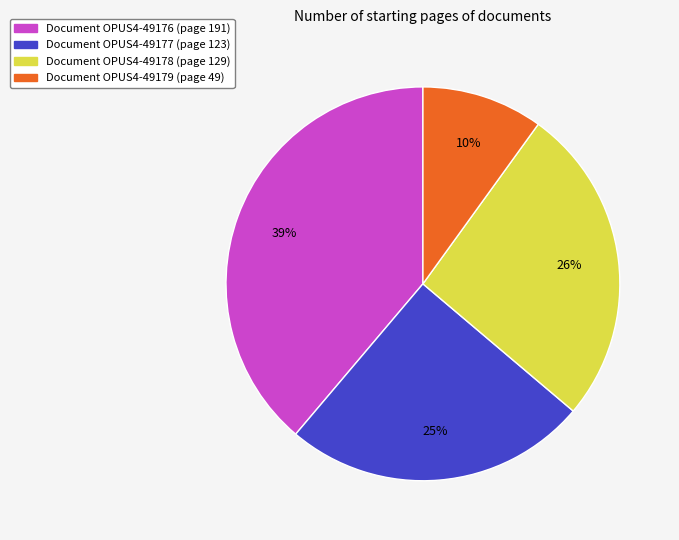

To the nearest percent, what percentage of the pie is Document OPUS4-49177 (page 123)?

25%